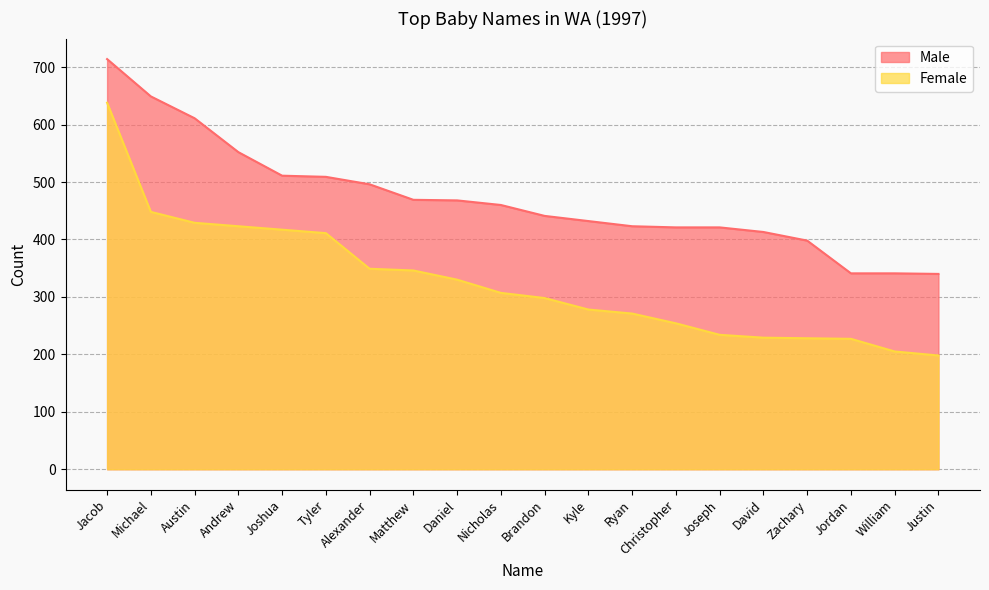

At Alexander, list the series in order from smallest to largest.

Female, Male